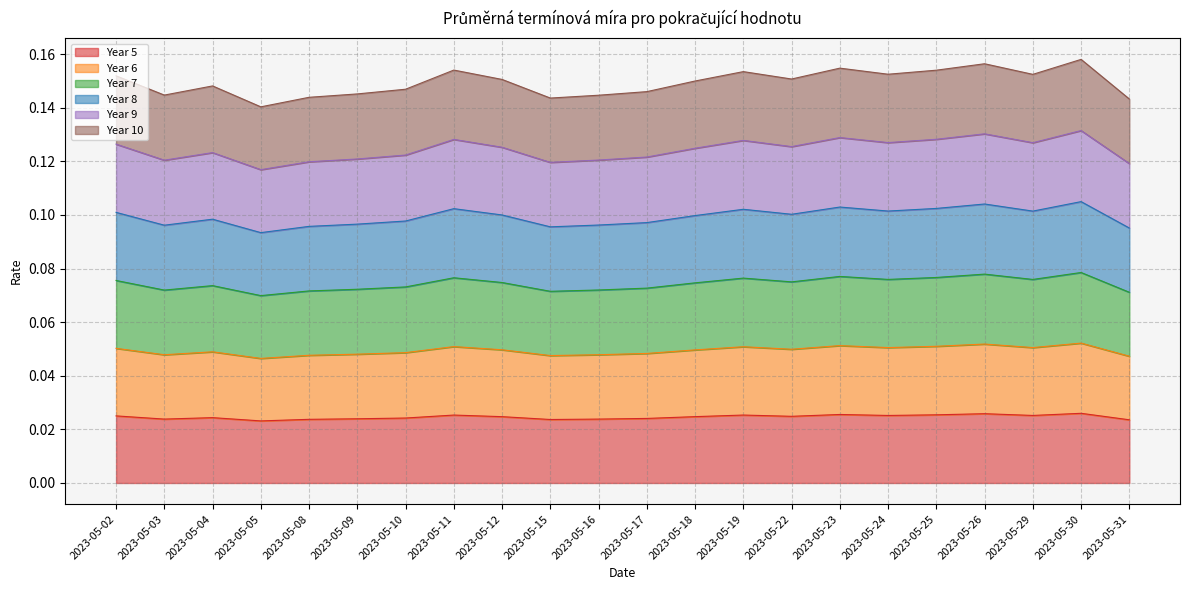

What is the greatest value displayed?

0.2